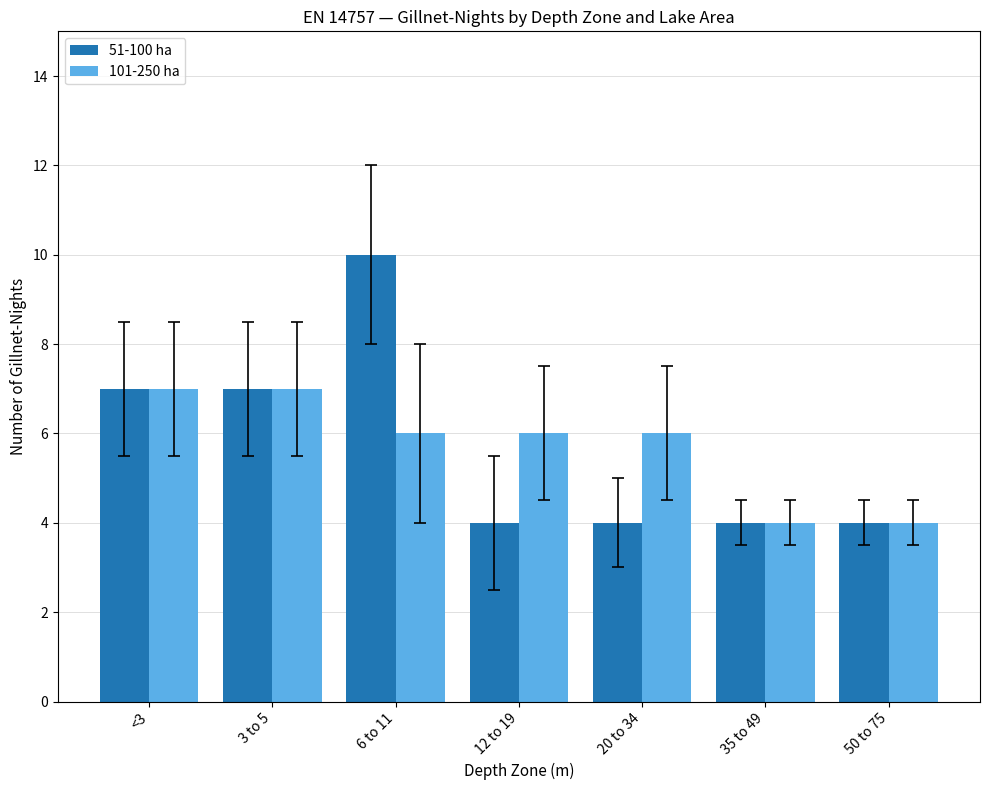

What is the sum of the 101-250 ha values at 6 to 11 and 35 to 49?

10